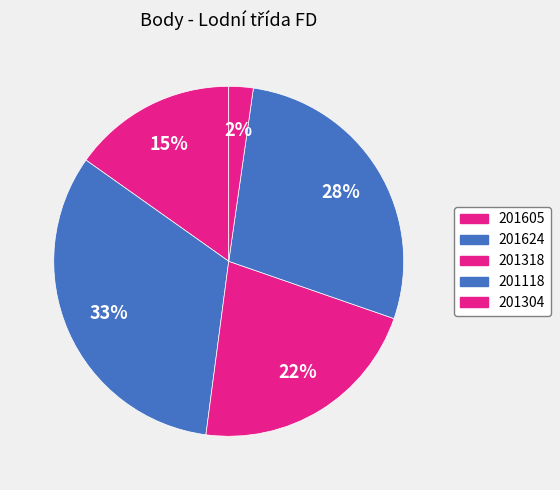

Count the number of slices in the pie.

5